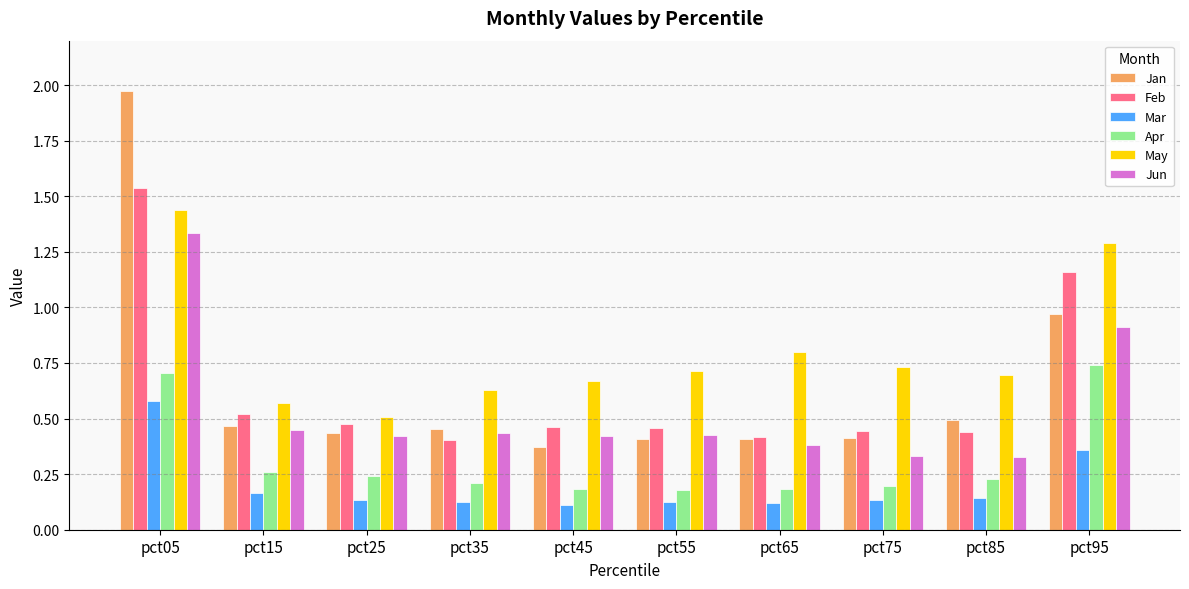

Rank the series at pct75 from lowest to highest value.

Mar, Apr, Jun, Jan, Feb, May